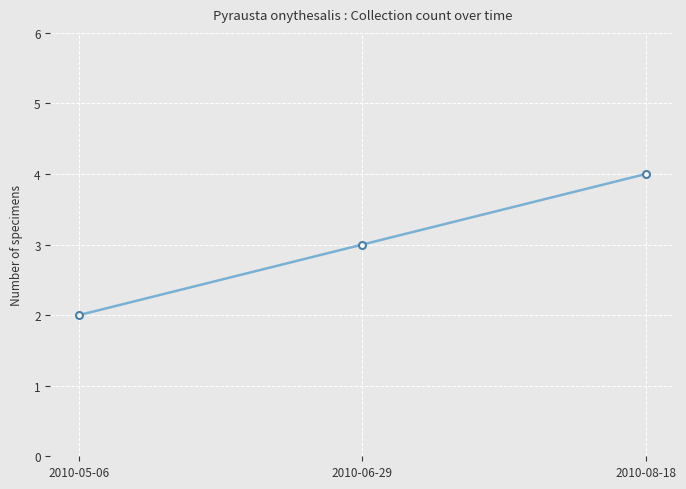

What is the change in value from 2010-05-06 to 2010-08-18?

+2